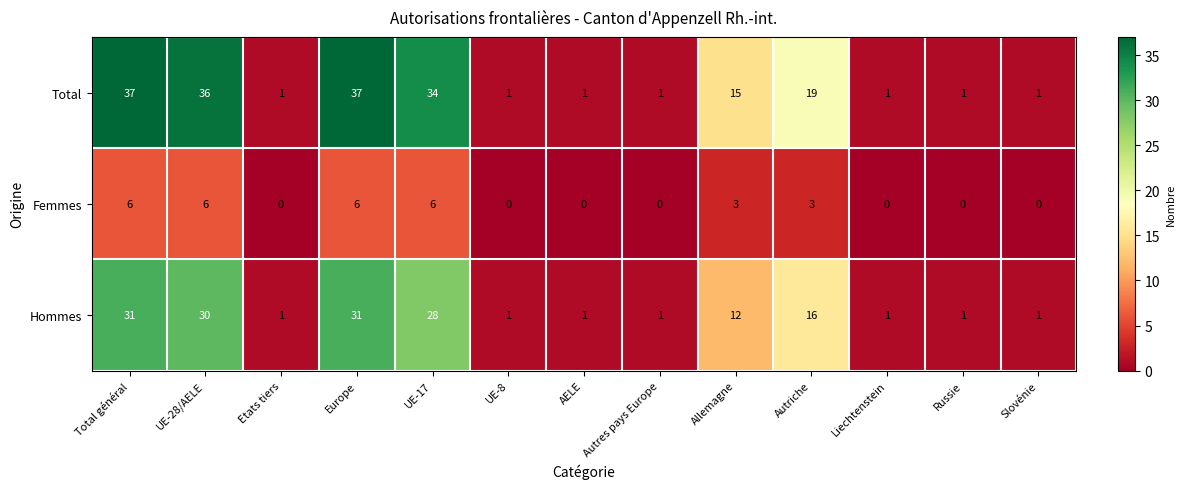

What is the sum of the Femmes values at Allemagne and Russie?

3